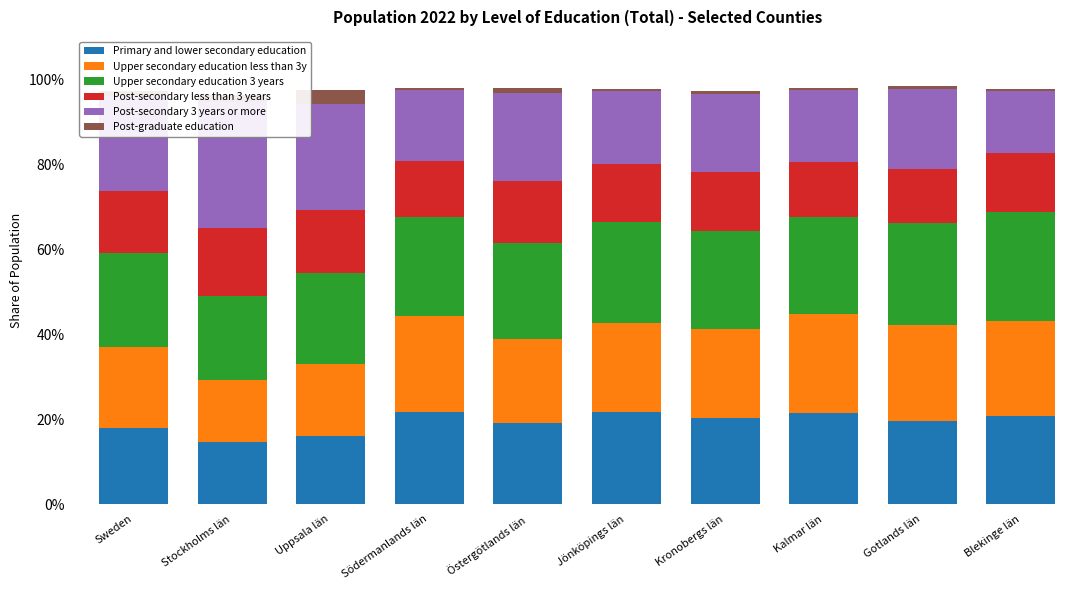

At which category does the chart reach its peak across all series?

Stockholms län